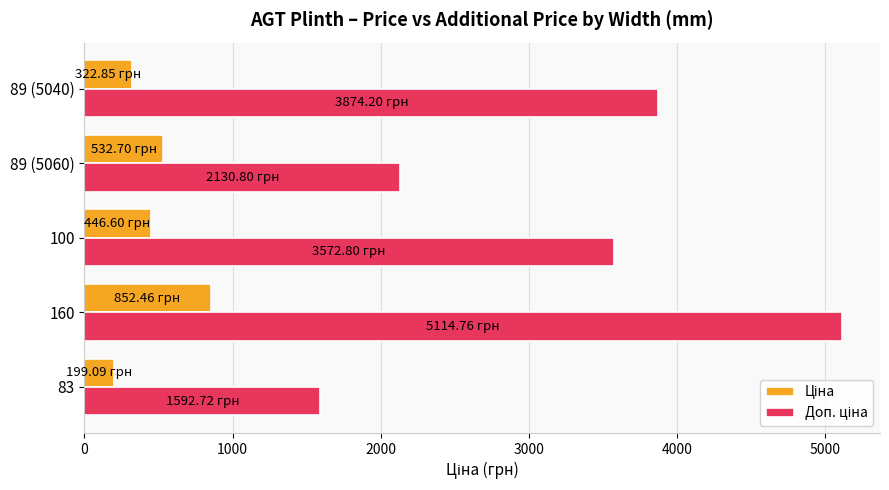

At how many categories does at least one series exceed 2774?

3